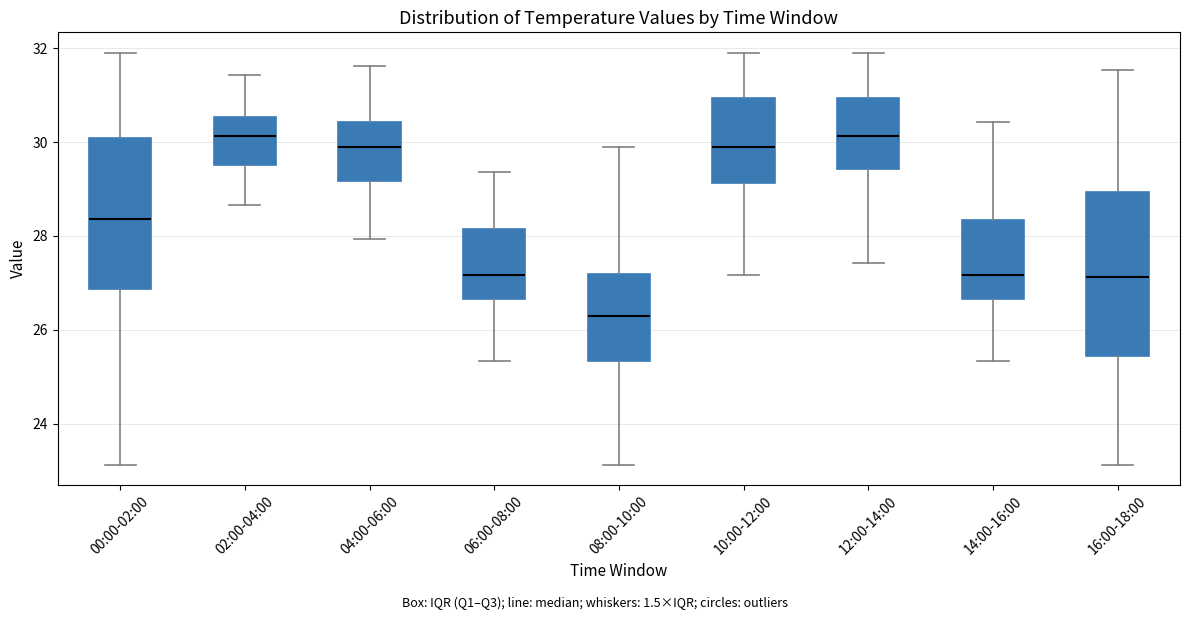

Reading left to right, read every box against the y-axis: the position of its median line, the range the box covers, and the ends of its whiskers. The values are not printed on the chart, so give them approximately, as read against the axis.

00:00-02:00: median 28.4, box 26.8 to 30.0, whiskers 23.2 to 32.0
02:00-04:00: median 30.2, box 29.6 to 30.6, whiskers 28.6 to 31.4
04:00-06:00: median 29.8, box 29.2 to 30.4, whiskers 28.0 to 31.6
06:00-08:00: median 27.2, box 26.6 to 28.2, whiskers 25.4 to 29.4
08:00-10:00: median 26.2, box 25.4 to 27.2, whiskers 23.2 to 30.0
10:00-12:00: median 30.0, box 29.2 to 31.0, whiskers 27.2 to 32.0
12:00-14:00: median 30.2, box 29.4 to 31.0, whiskers 27.4 to 32.0
14:00-16:00: median 27.2, box 26.6 to 28.4, whiskers 25.4 to 30.4
16:00-18:00: median 27.2, box 25.4 to 29.0, whiskers 23.2 to 31.6